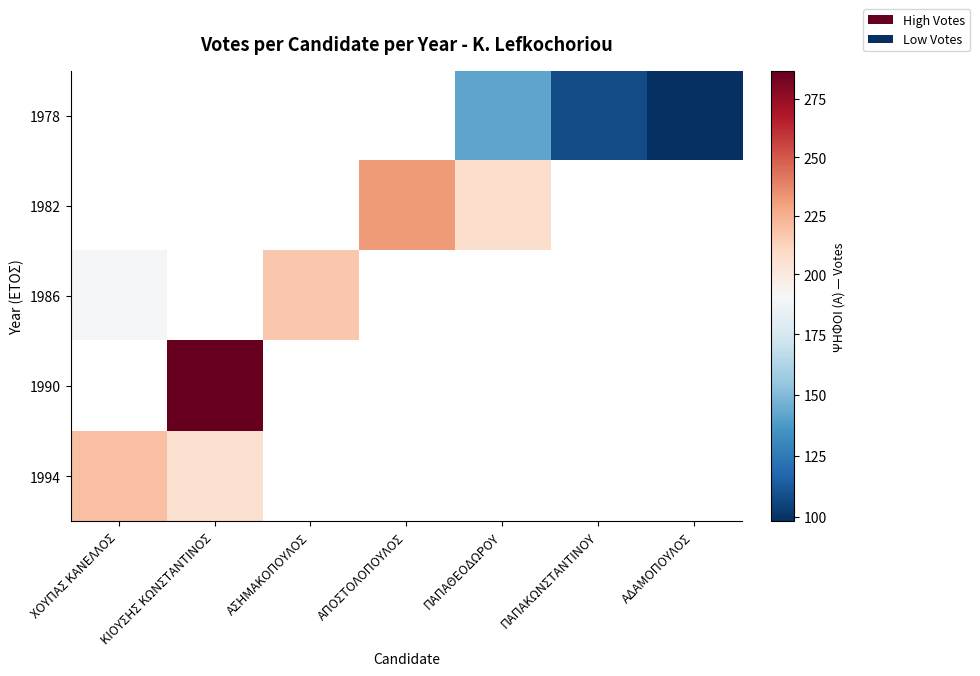

Which category has the lowest value in the 1994 series?

ΚΙΟΥΣΗΣ ΚΩΝΣΤΑΝΤΙΝΟΣ